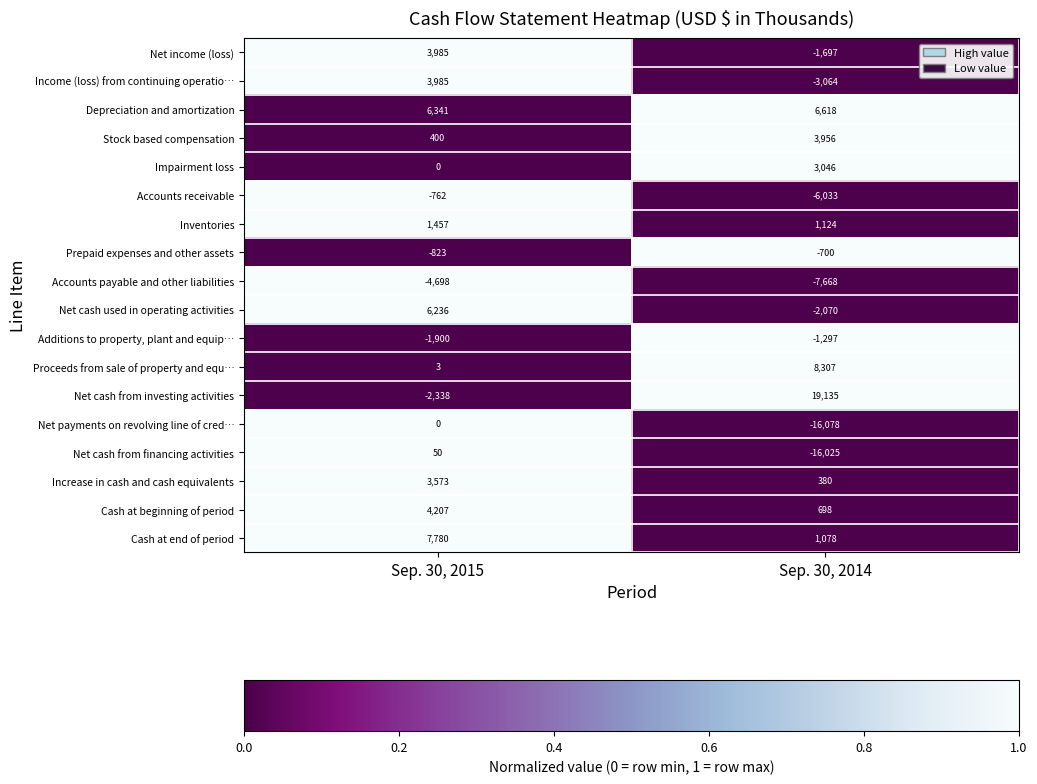

At which category is the sum across all series the highest?

Sep. 30, 2015